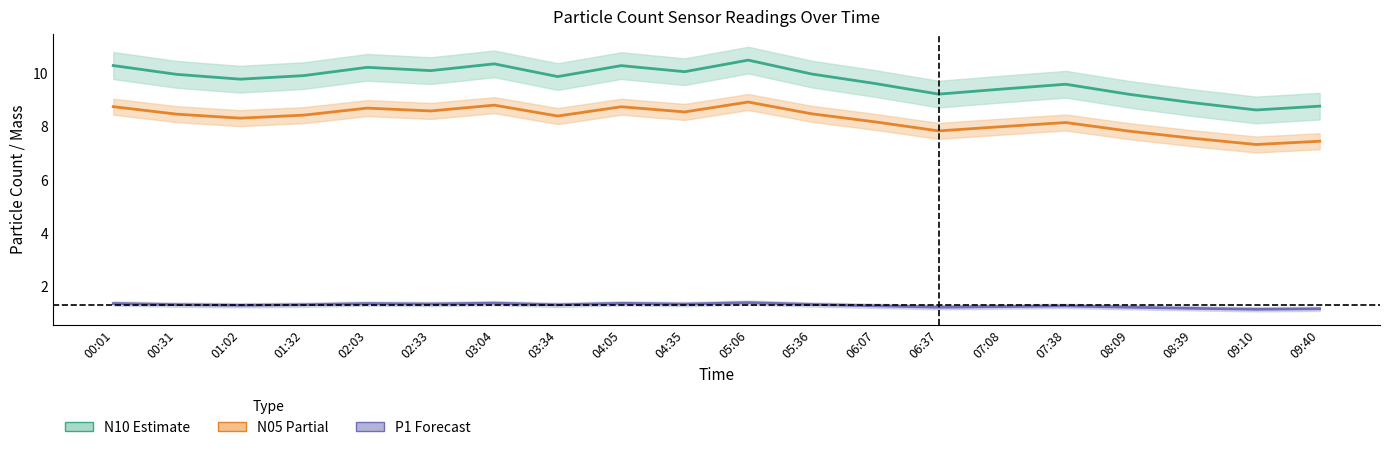

What is the highest value of the N10 (Estimate) series?

10.5